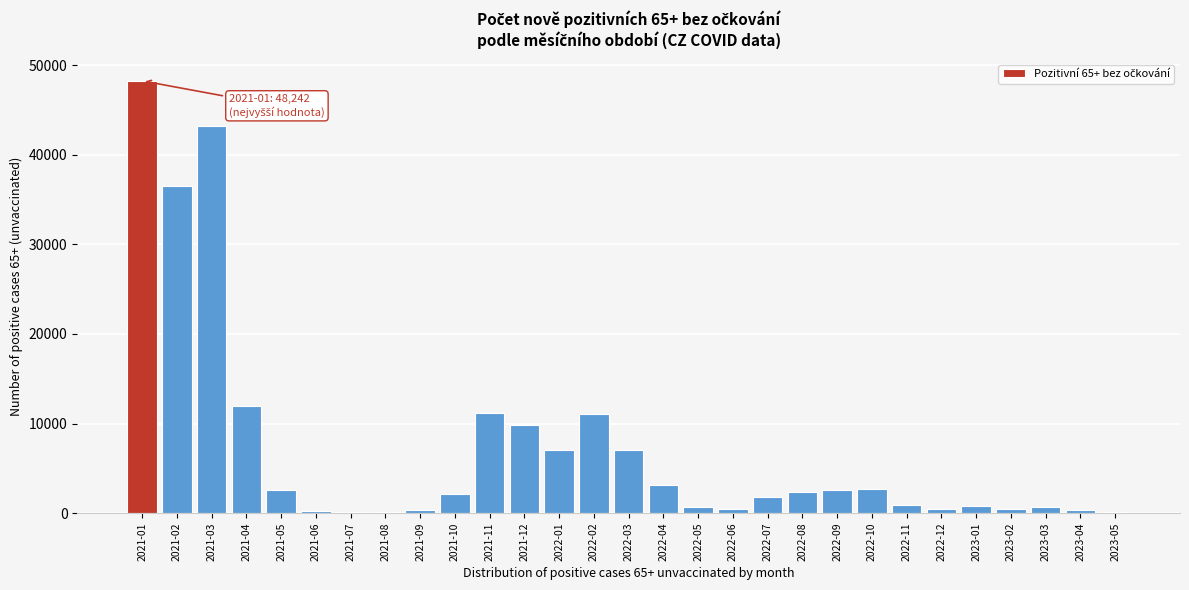

Which label corresponds to the largest value in the chart?

2021-01